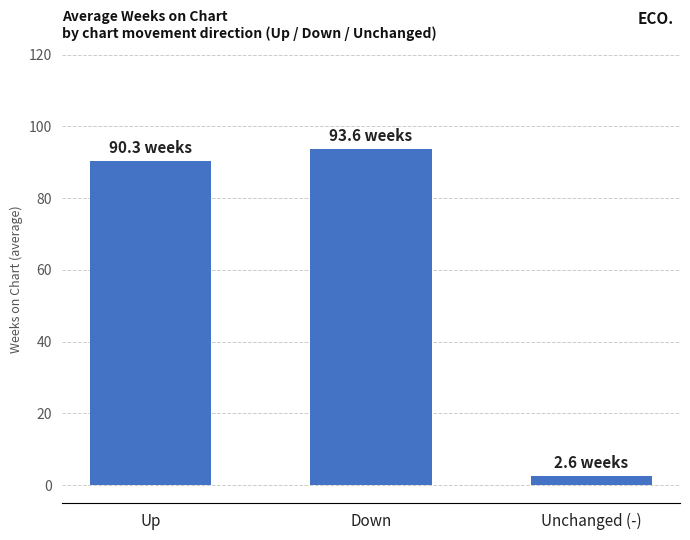

List the labels in order of value, largest first.

Down, Up, Unchanged (-)